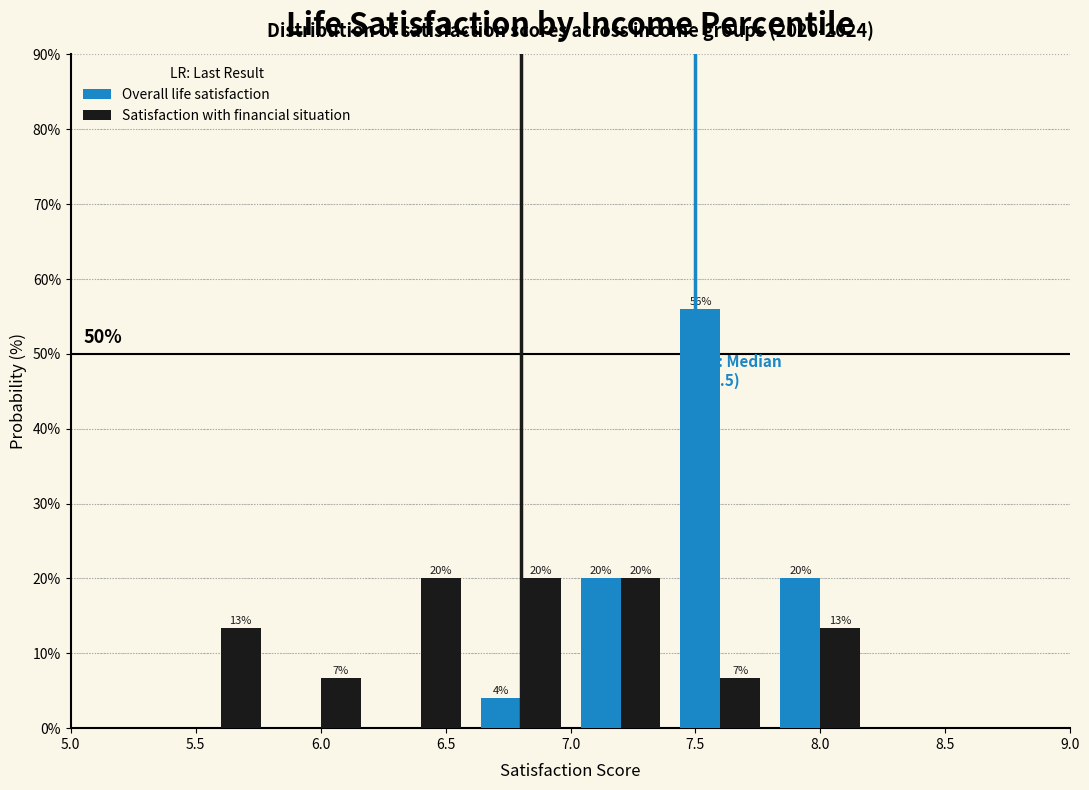

In the Overall life satisfaction series, which range on the x-axis has the tallest bar?

7.4 to 7.8